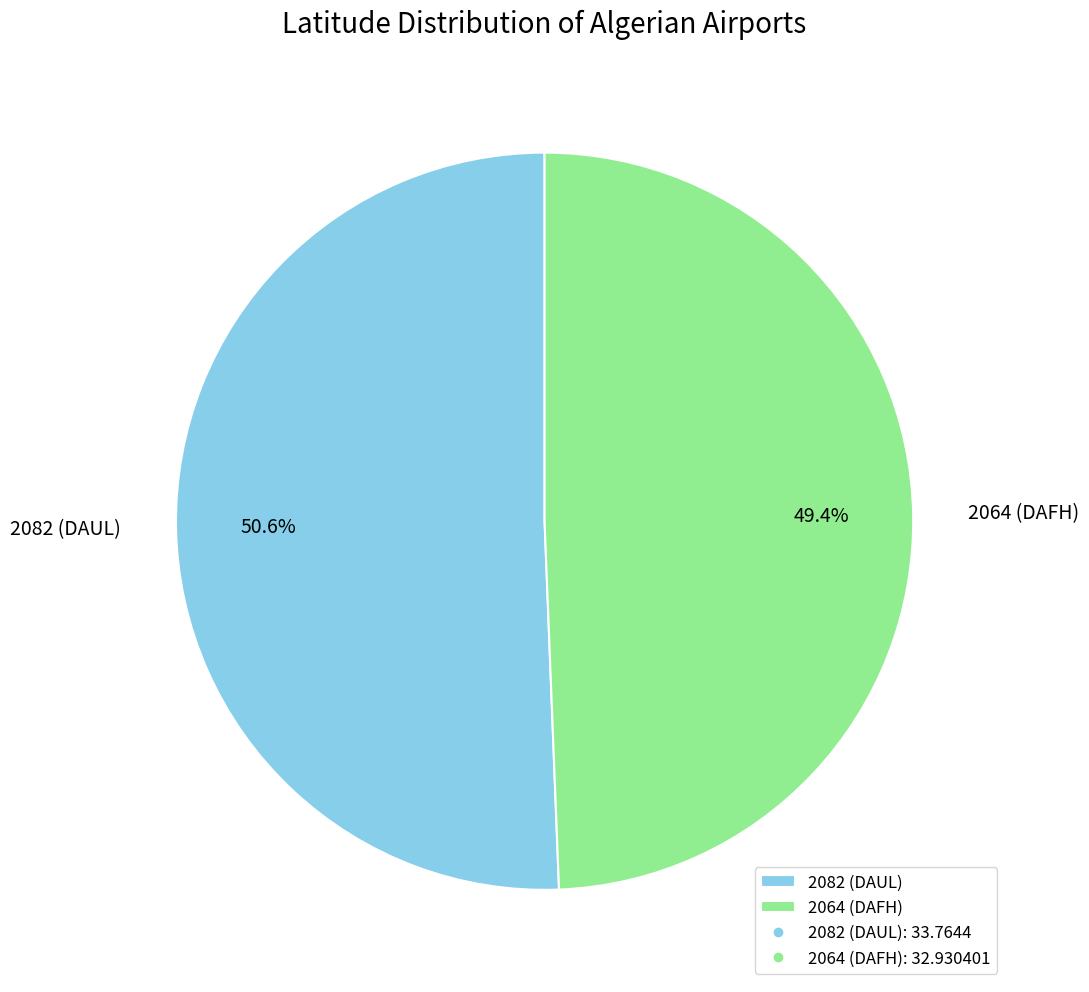

The 2064 (DAFH) slice represents 35% of the pie. True or false?

False